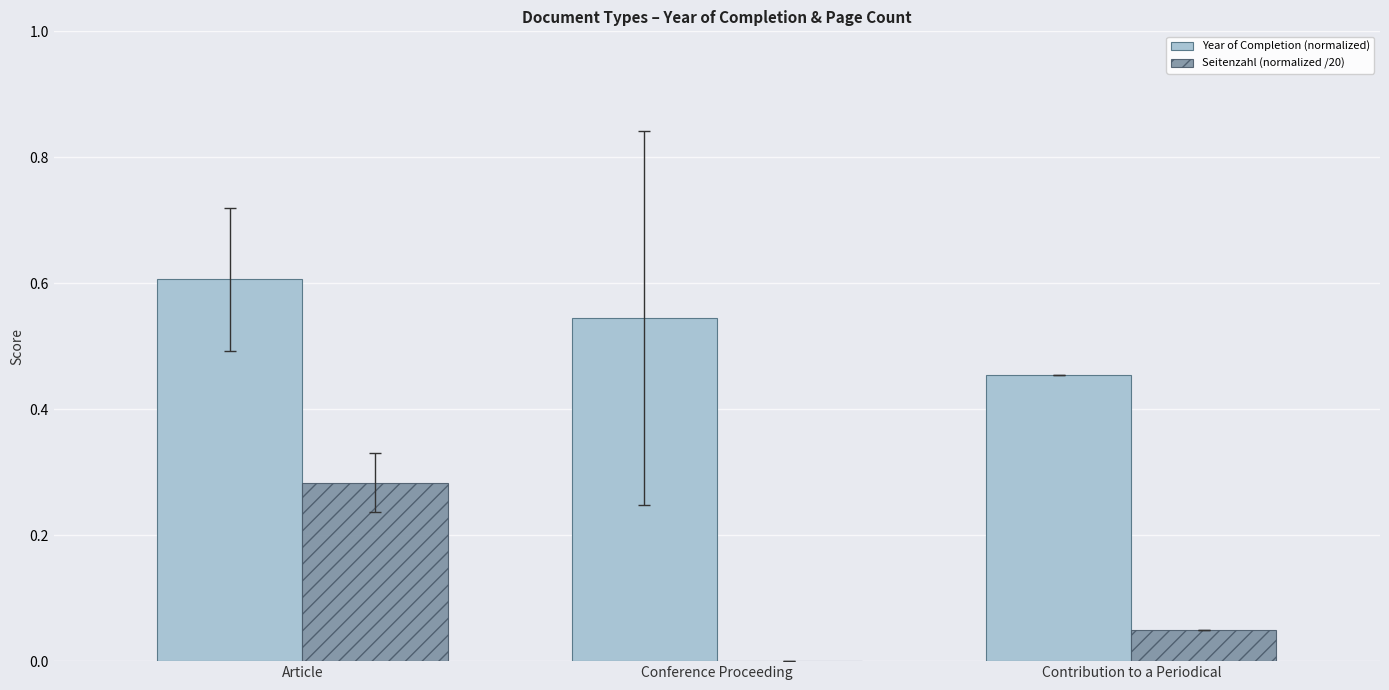

The Year of Completion (normalized) series shows 1.0 at Article. True or false?

False